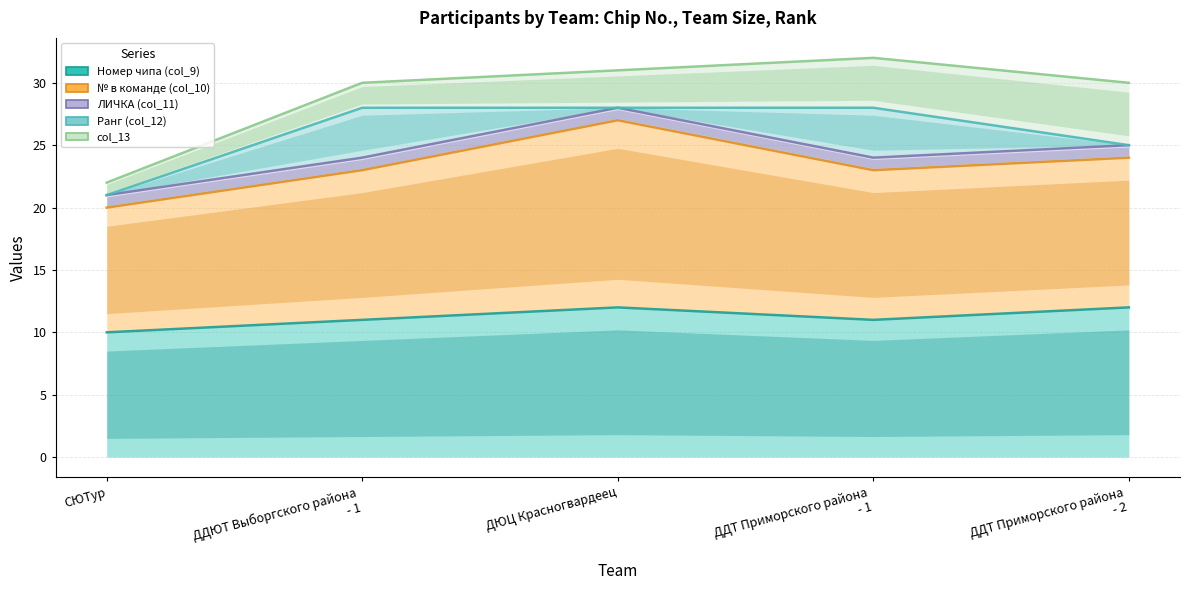

True or false: Номер чипа (col_9) and № в команде (col_10) intersect in this chart.

False